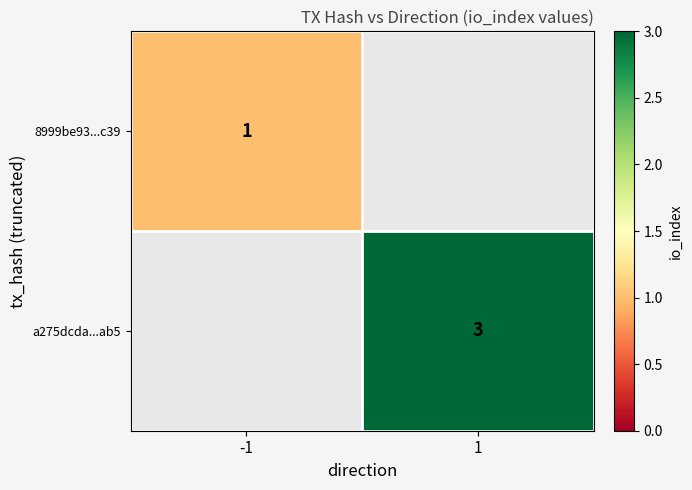

The value of a275dcda...ab5 at 1 is 3. True or false?

True